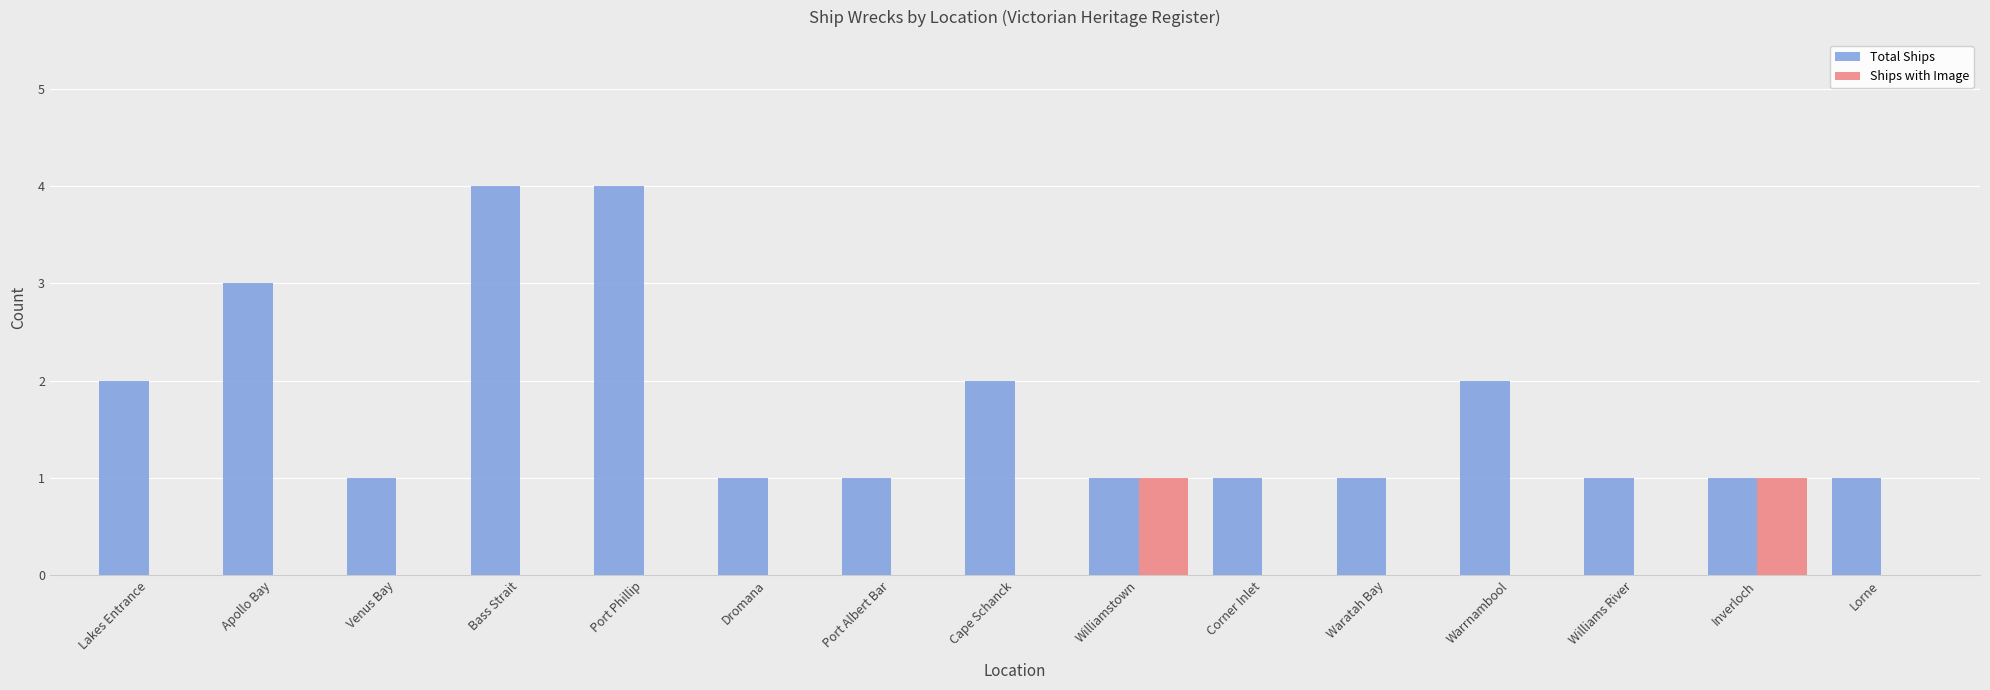

True or false: Total Ships has a value of 2 at Port Albert Bar.

False